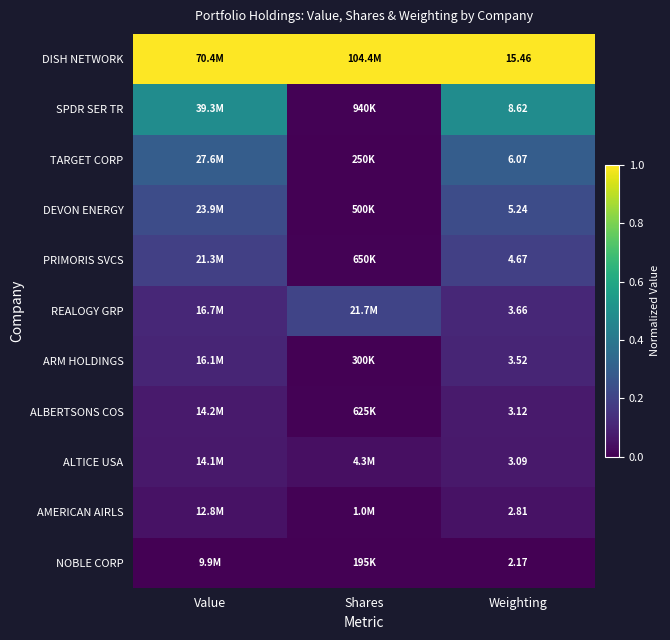

What is the greatest value displayed?

1.0